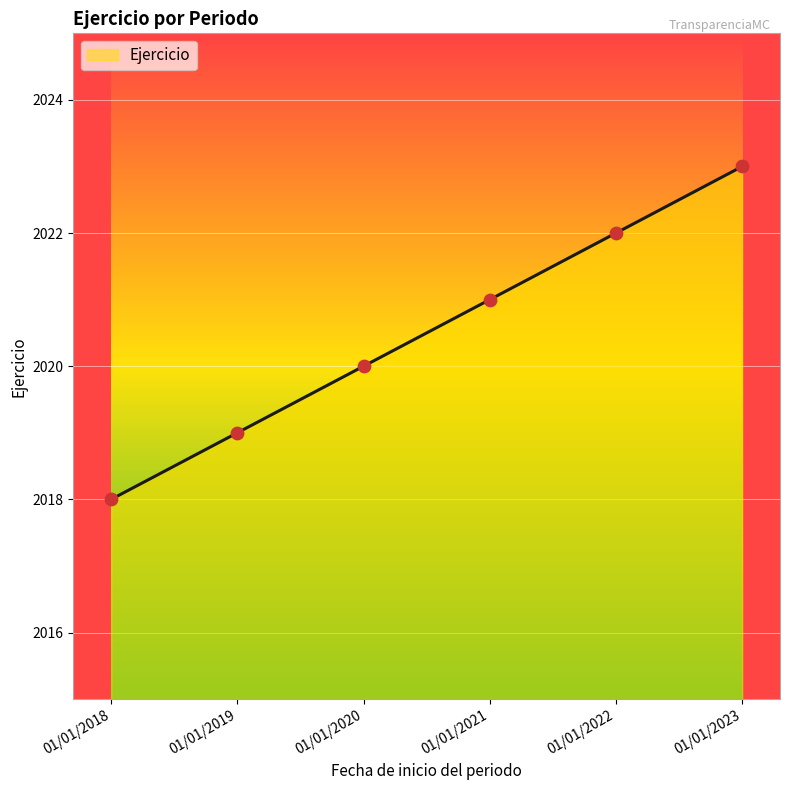

What is the ratio of the value at 01/01/2019 to the value at 01/01/2021?

1.0